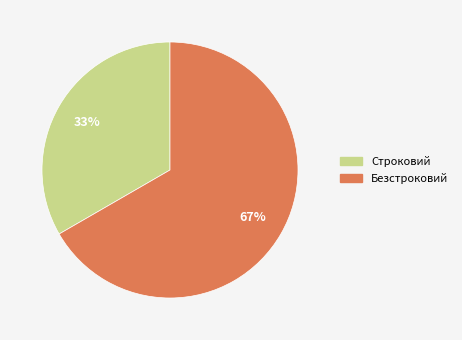

Which category has the biggest portion of the pie?

Безстроковий